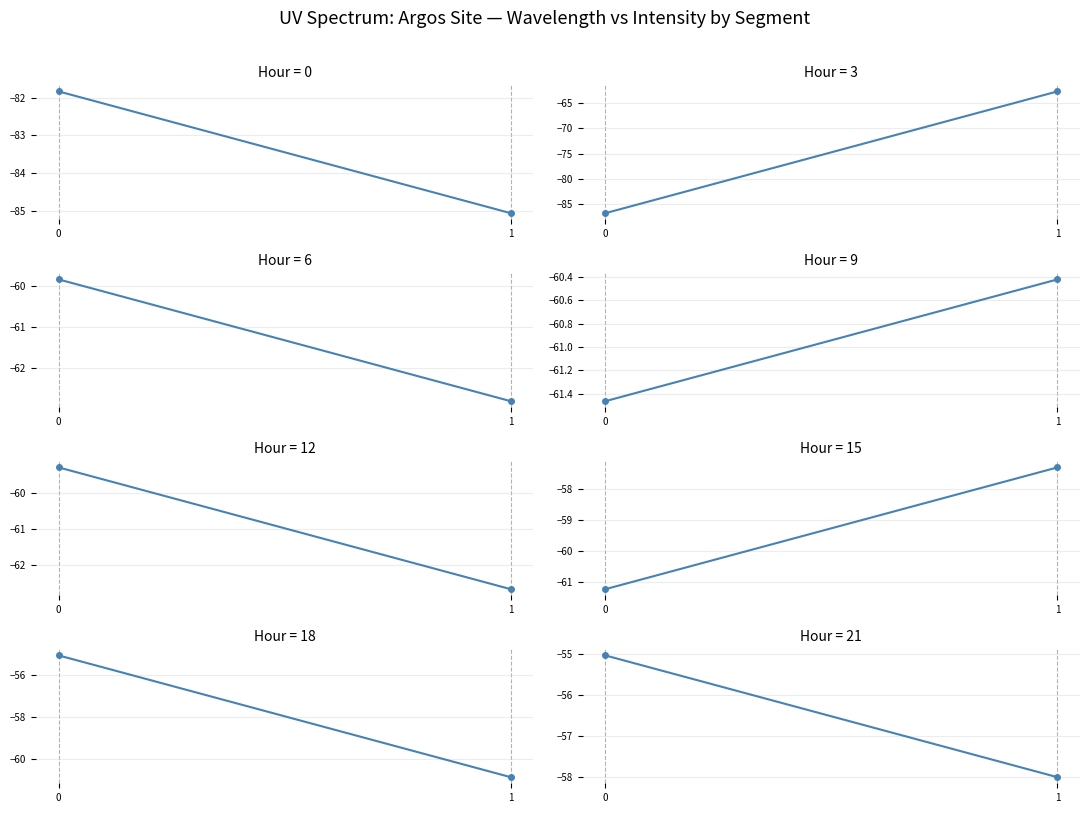

Is it true that the value at 1 is -58.0?

True